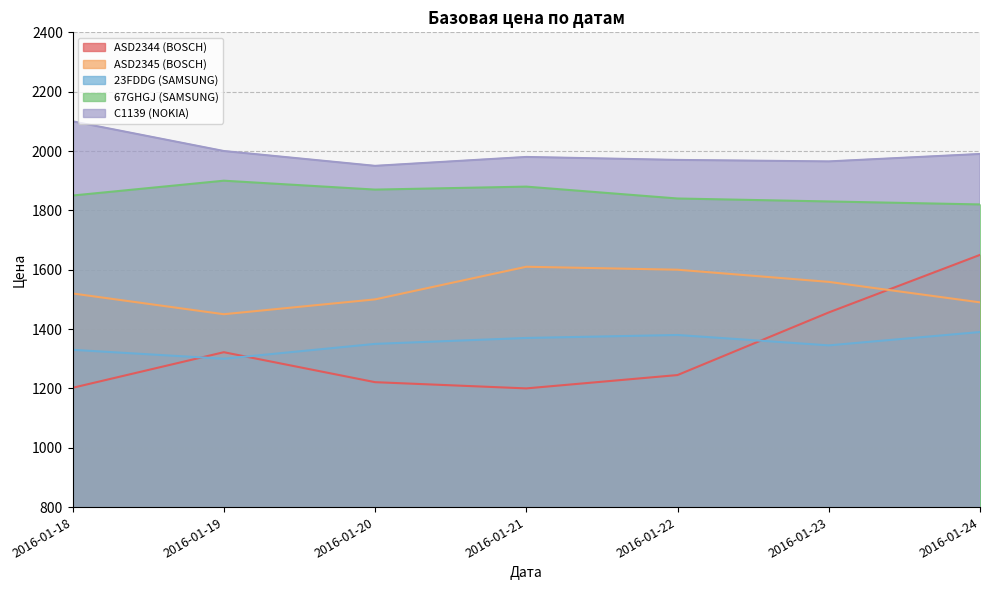

Where does the ASD2344 (BOSCH) series first go above 1245?

2016-01-19